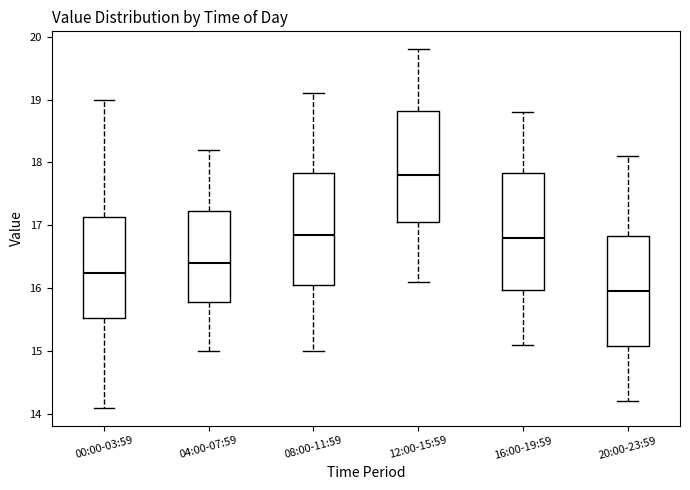

Where does the upper whisker of the box for 00:00-03:59 end on the y-axis? The values are not printed on the chart, so give them approximately, as read against the axis.

19.0